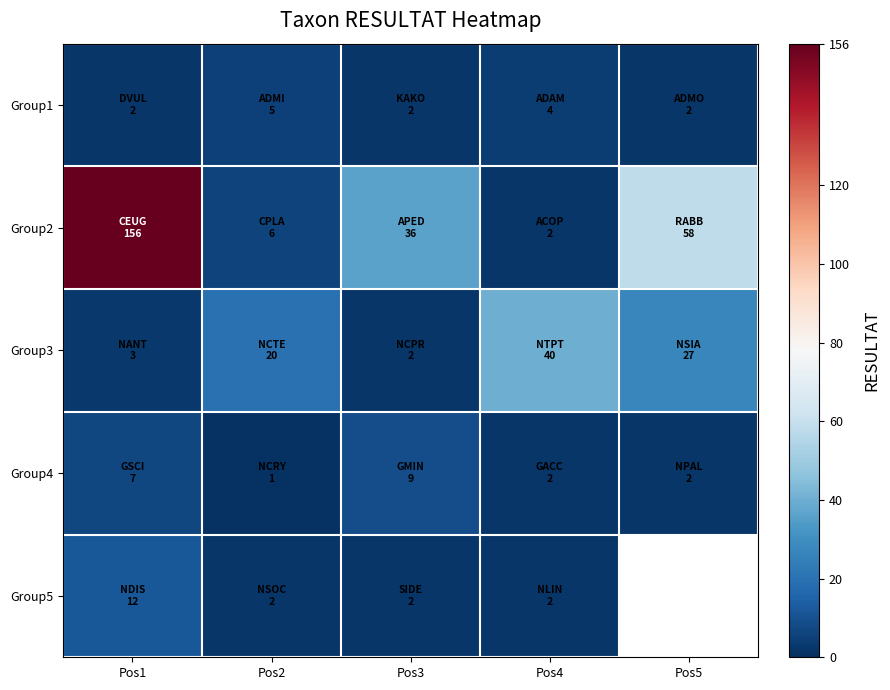

At which category is the sum across all series the highest?

Pos1